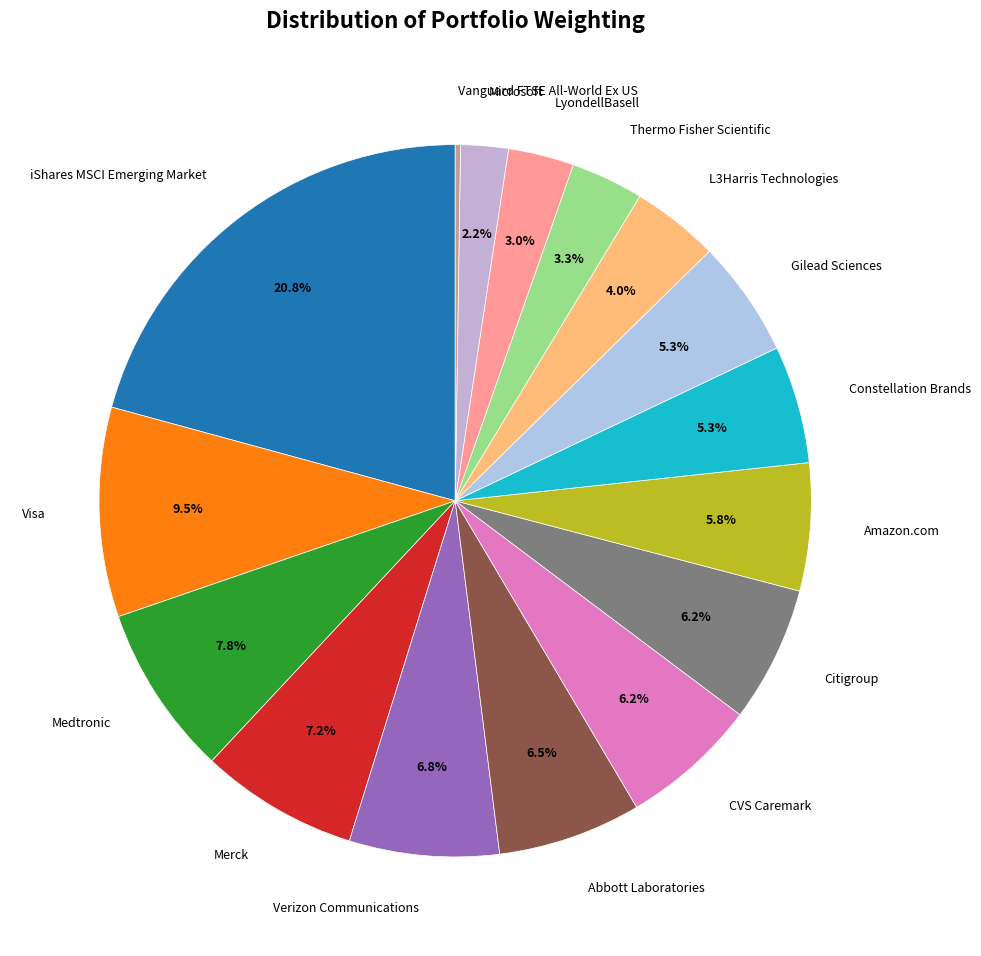

Combined, what portion of the pie is Thermo Fisher Scientific and L3Harris Technologies?

7.3%